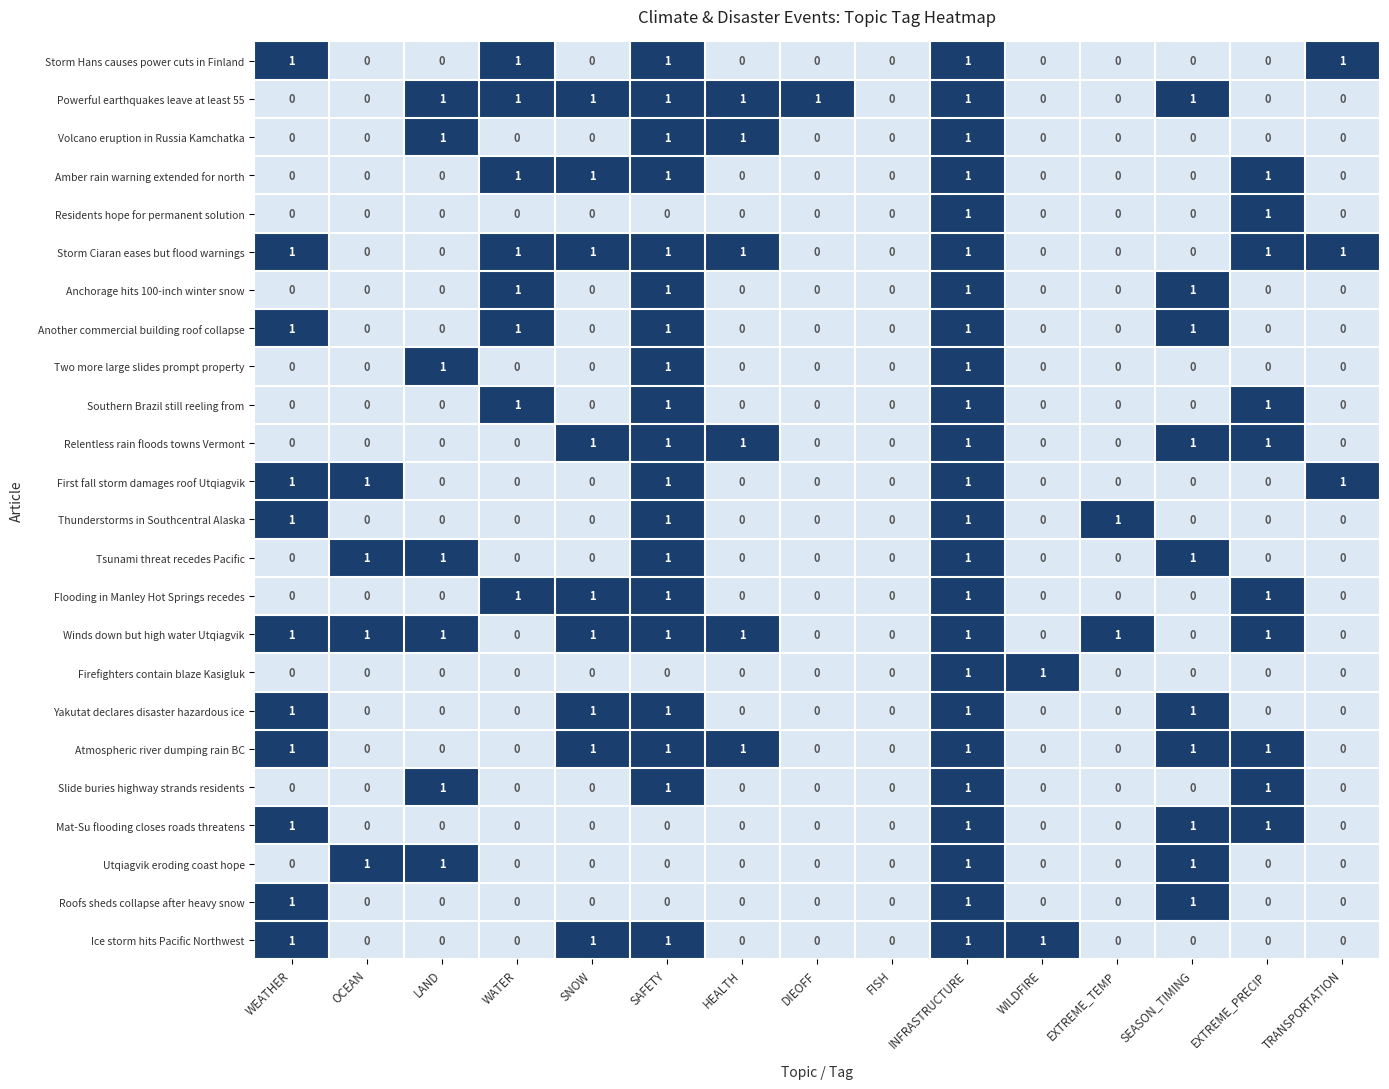

How many Firefighters contain blaze Kasigluk values are between 0 and 1?

15